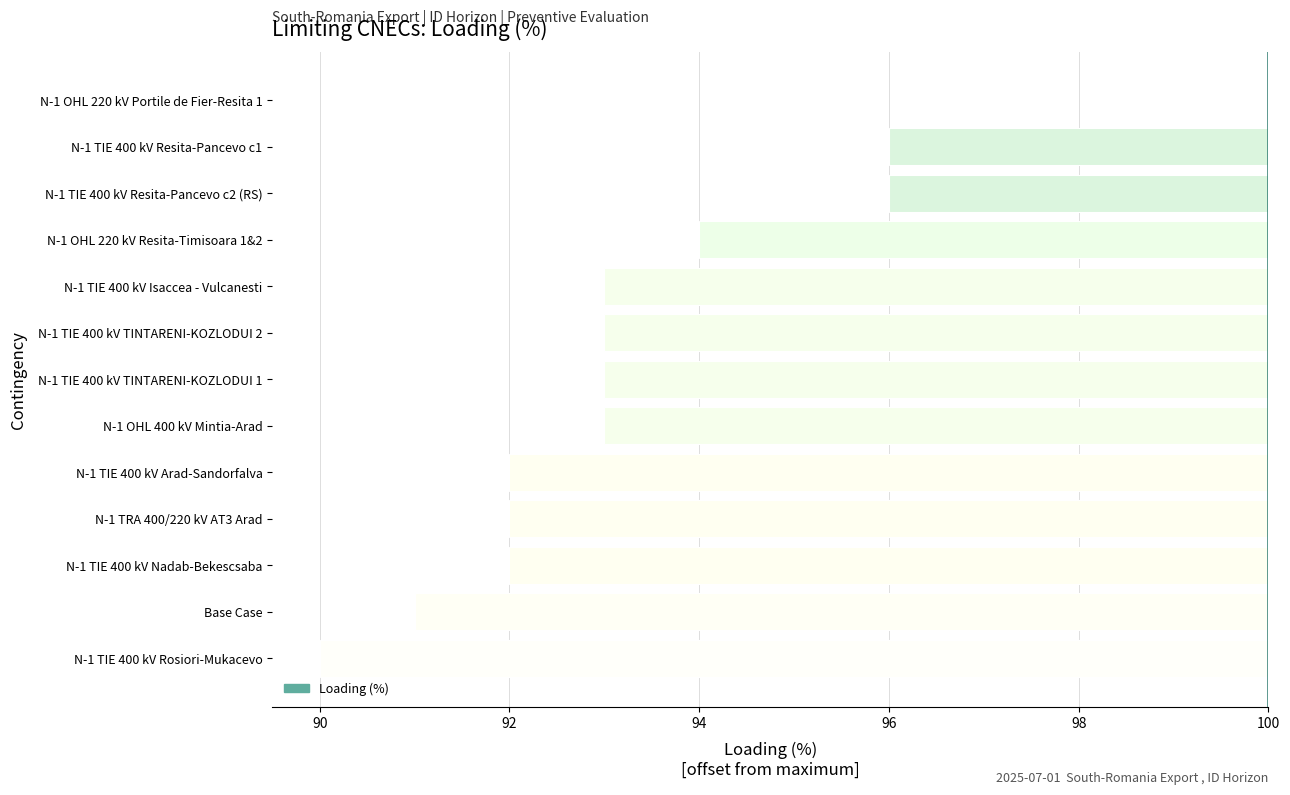

Count the number of values greater than -7.

4